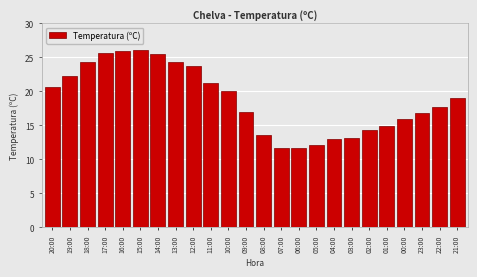

Between 16:00 and 19:00, which is larger?

16:00